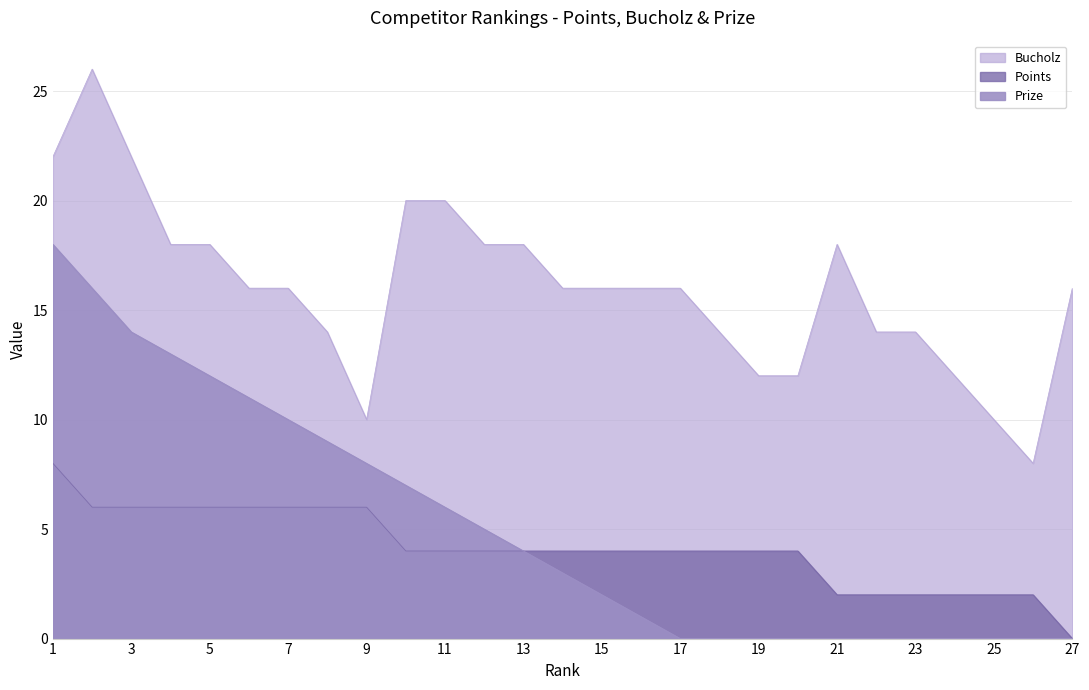

Between 2 and 6, which series saw the biggest shift?

Bucholz